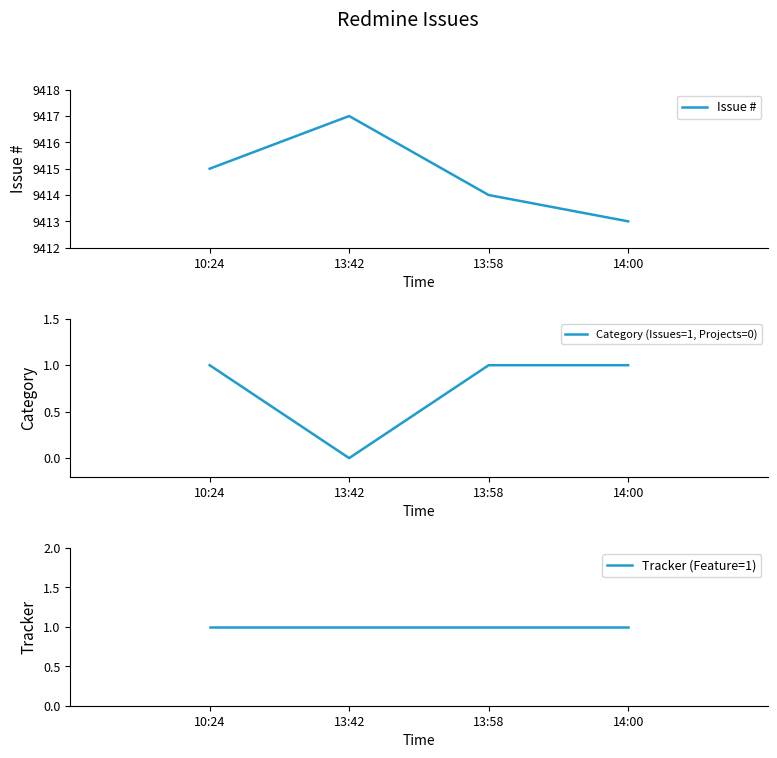

What is the difference between the Issue # values at 13:58 and 10:24?

1